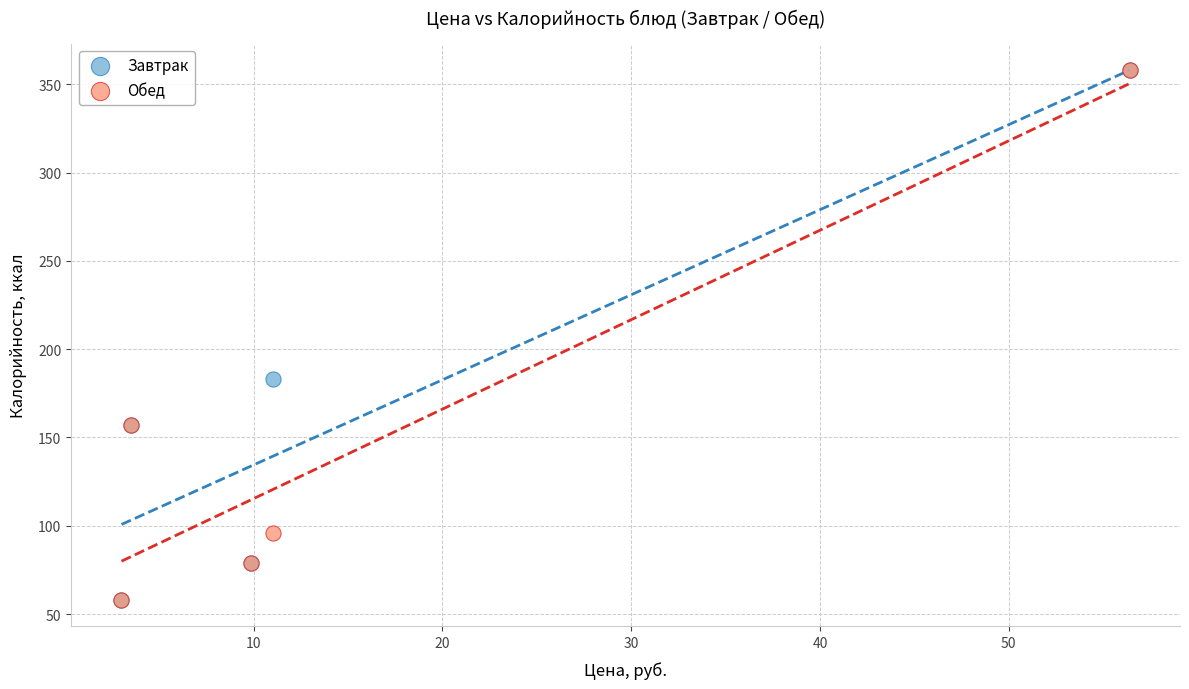

What are all the series names shown in the legend?

Завтрак, Обед